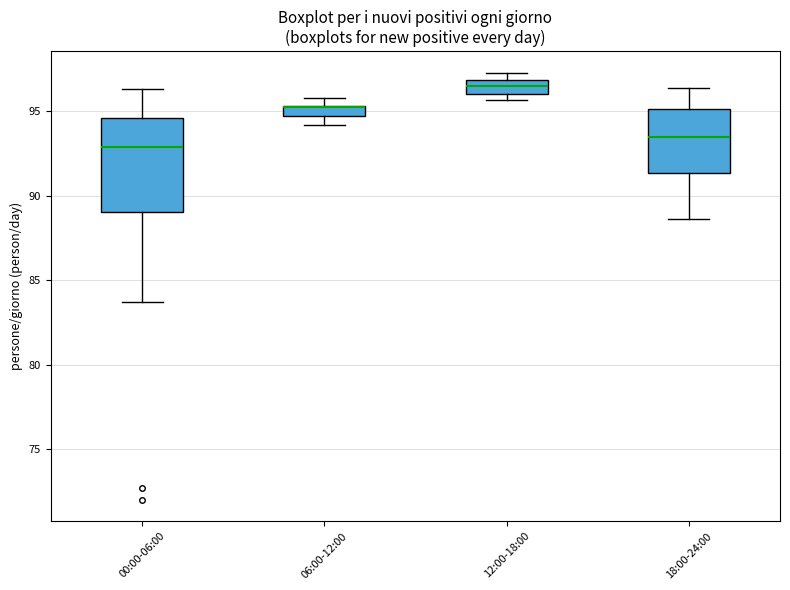

Which box is the tallest, from its lower edge to its upper edge?

00:00-06:00